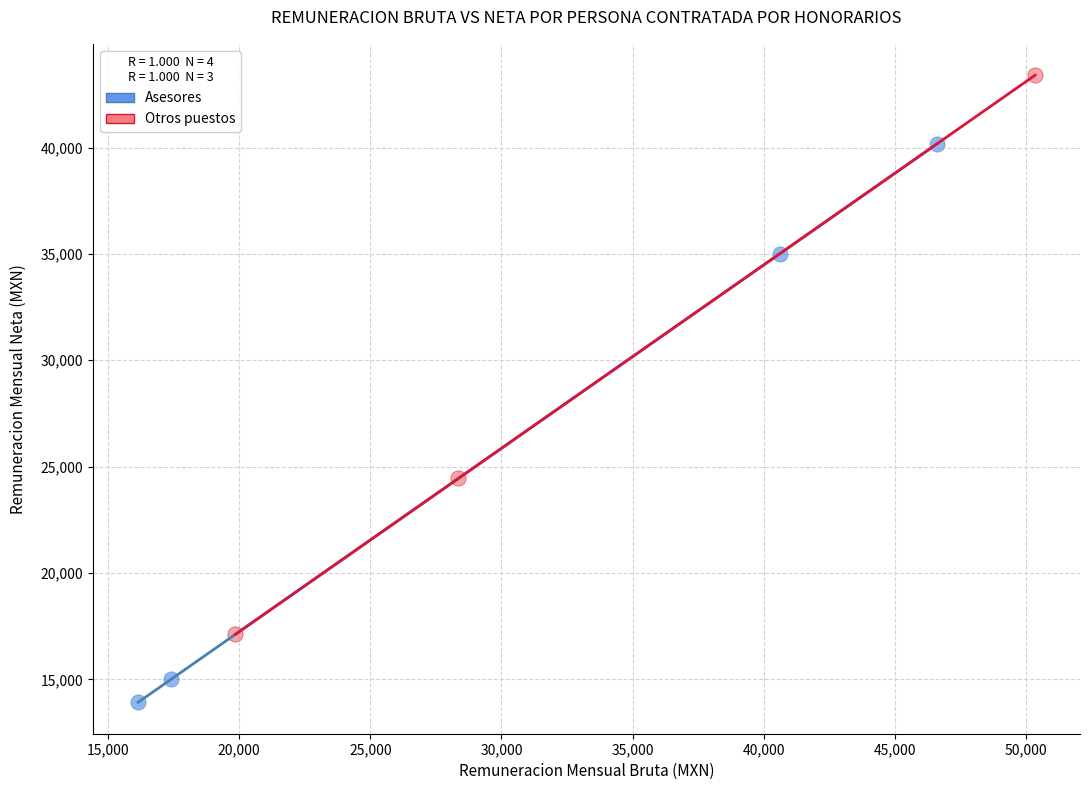

Which series contains the lowest Y value?

Asesores